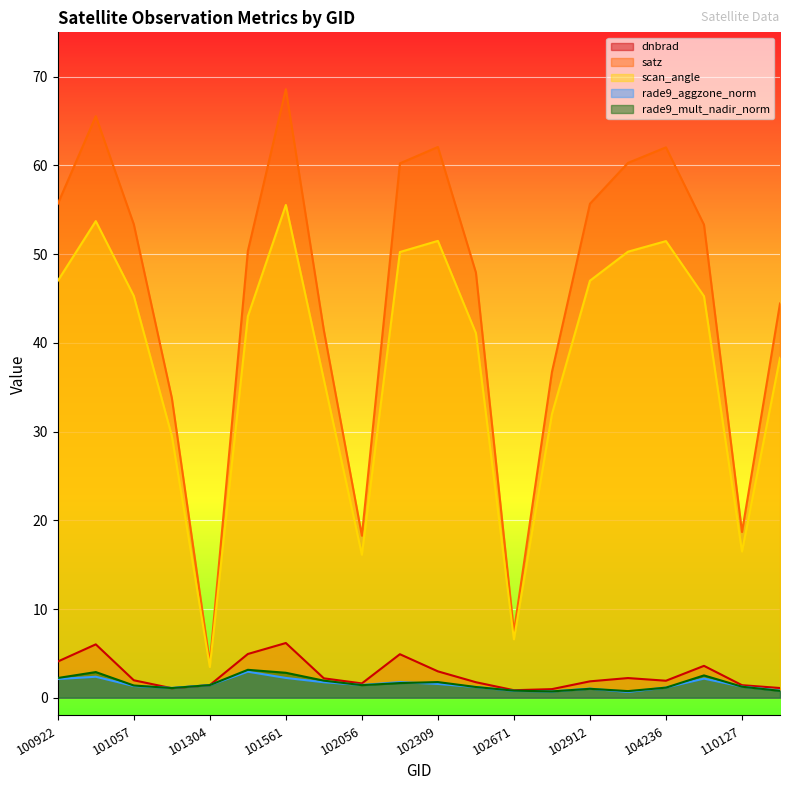

How many data points in rade9_mult_nadir_norm are less than 1?

4